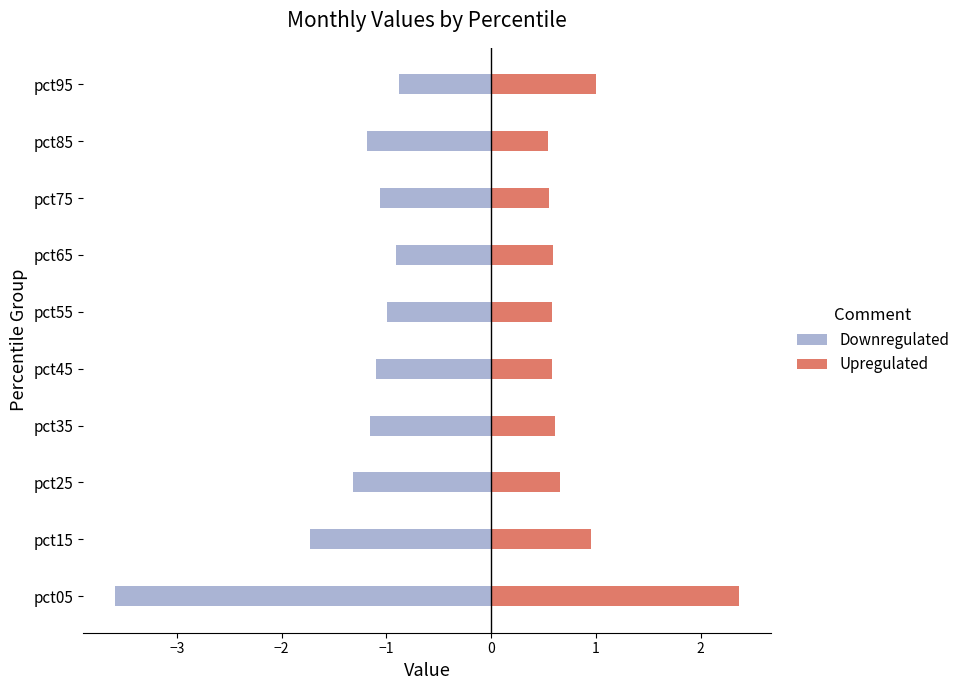

The value of Downregulated at pct05 is -6.4. True or false?

False